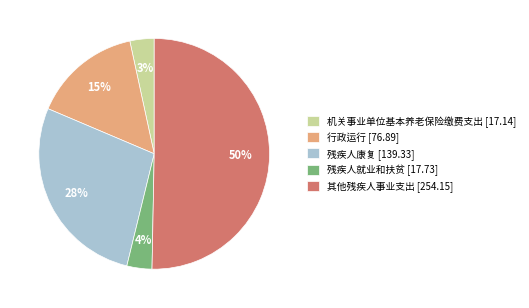

Approximately how many times larger is the value at 机关事业单位基本养老保险缴费支出 [17.14] compared to 其他残疾人事业支出 [254.15]?

0.1